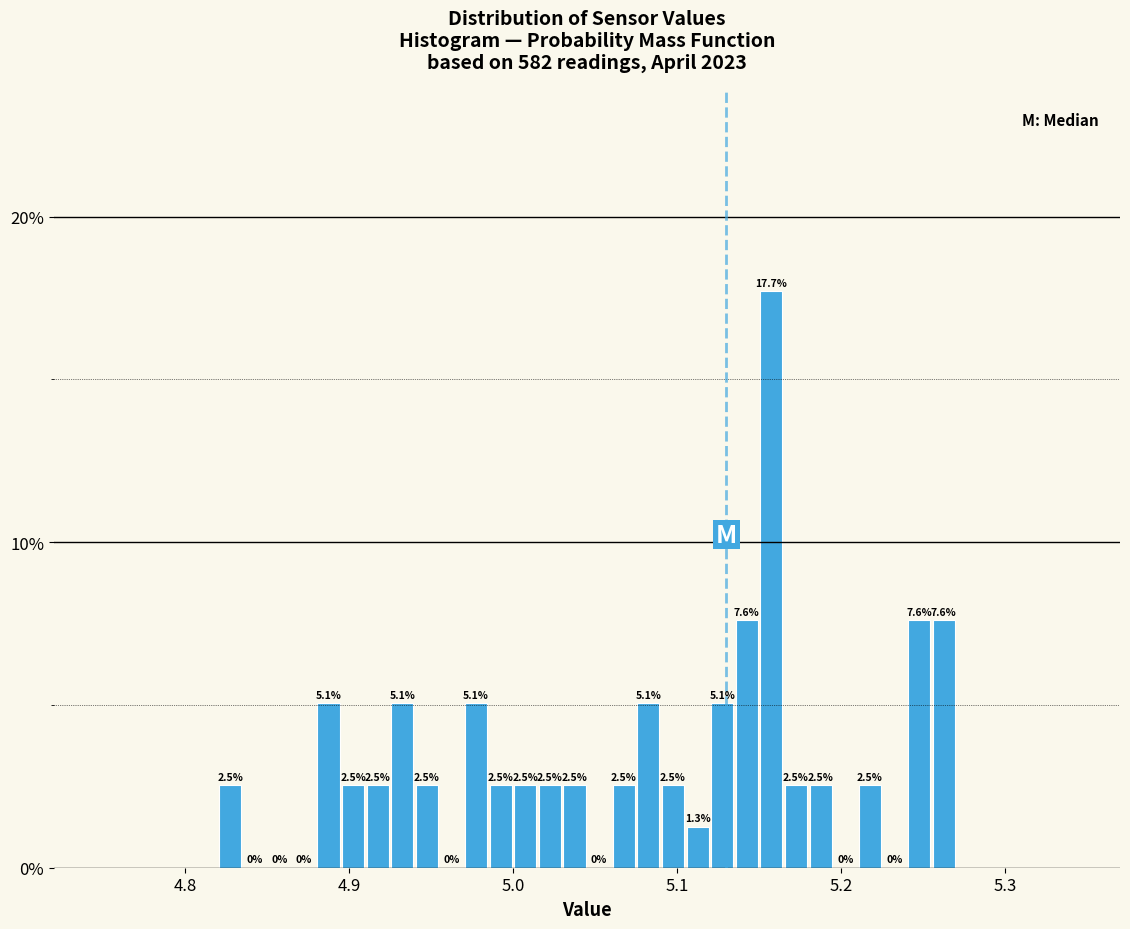

Read against the x-axis, roughly where is the centre of the tallest bar?

5.16